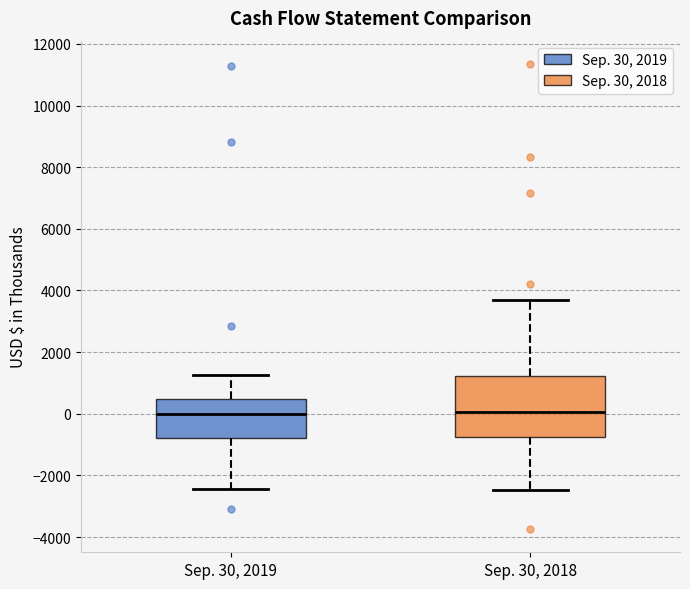

Reading left to right, transcribe this box plot: for each box, give where its median line is, the range the box spans, and where its two whiskers end, as read against the y-axis. The values are not printed on the chart, so give them approximately, as read against the axis.

Sep. 30, 2019: median 0, box -800 to 400, whiskers -2400 to 1200
Sep. 30, 2018: median 0, box -800 to 1200, whiskers -2400 to 3800